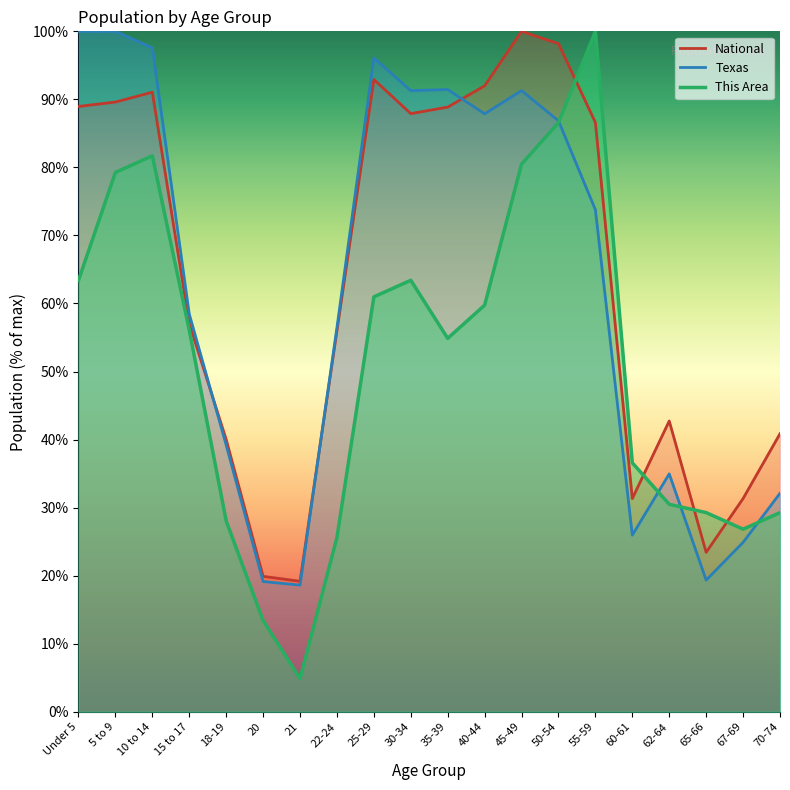

True or false: Texas and National cross at least once.

True